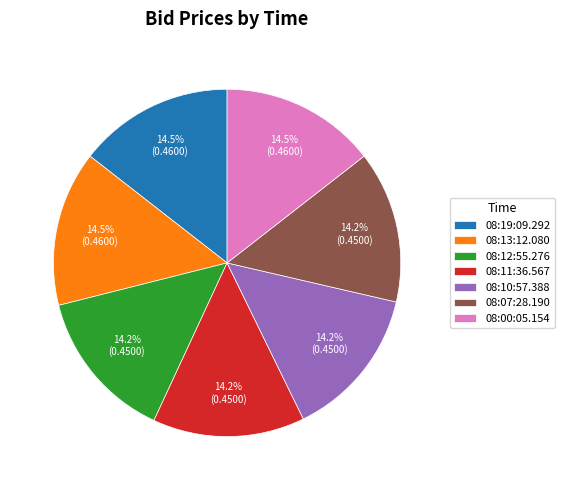

Combined, do 08:10:57.388 and 08:00:05.154 account for over 50%?

No